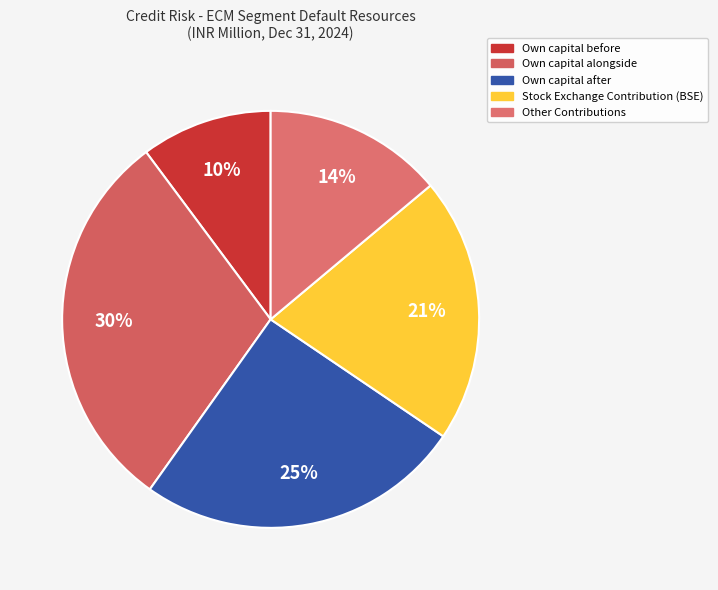

Which has a higher value, Own capital after or Own capital alongside?

Own capital alongside